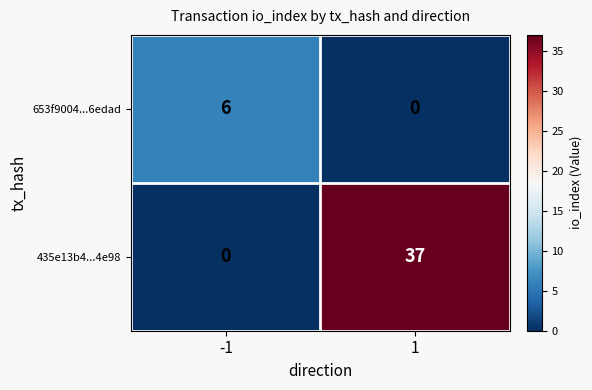

Which series has the largest range (max minus min)?

435e13b4...4e98